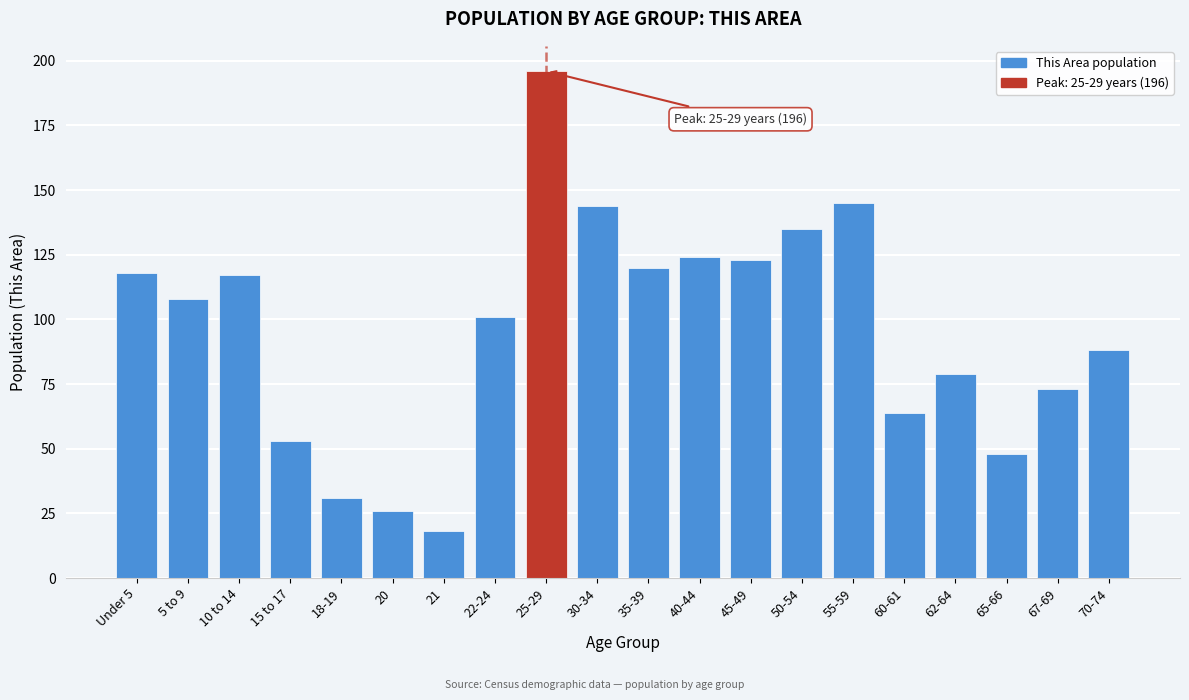

Reading left to right, what are all the values shown in this chart?

118	108	117	53	31	26	18	101	196	144	120	124	123	135	145	64	79	48	73	88